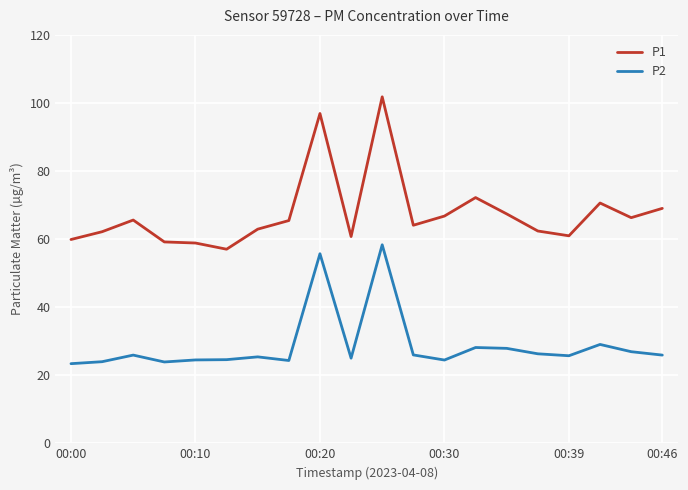

List the series in order of their overall mean, highest first.

P1, P2